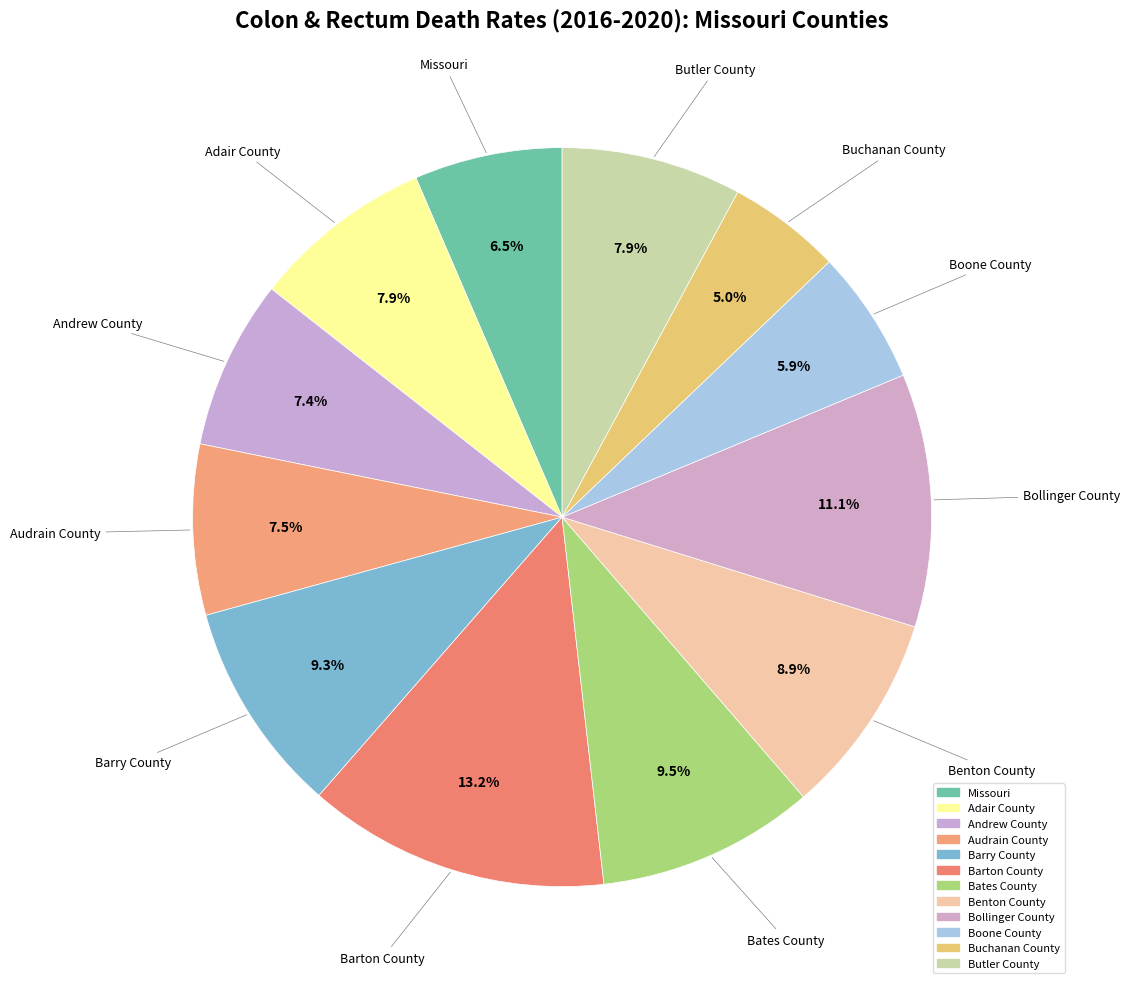

Count the number of slices in the pie.

12